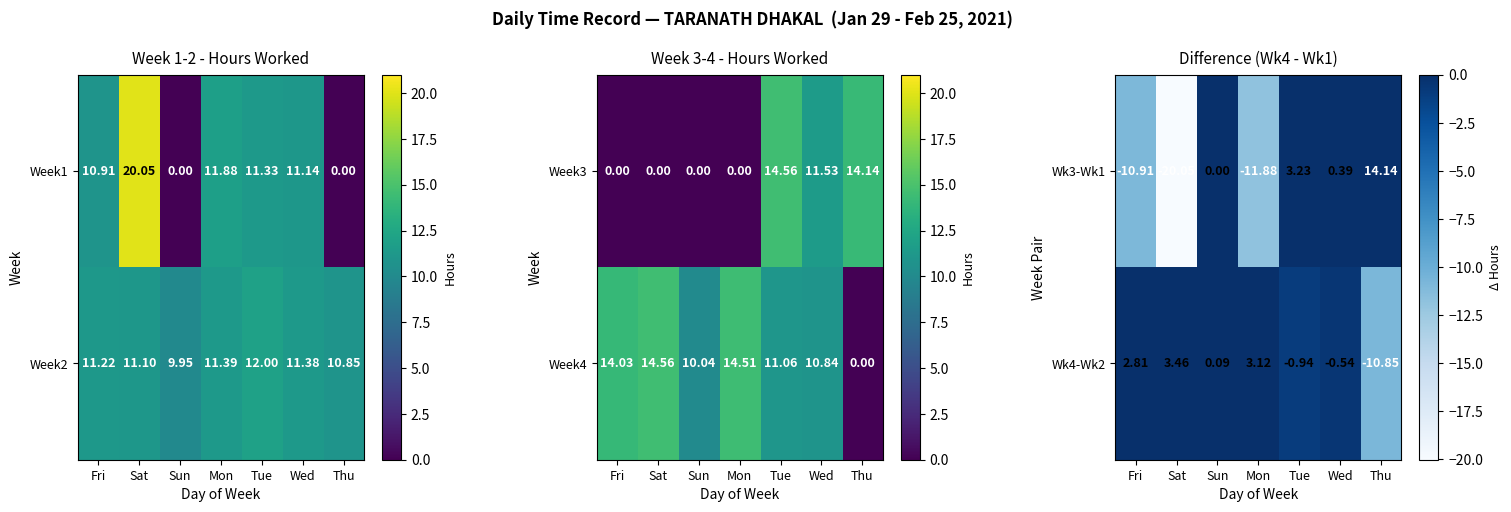

List the labels in order of Wk4-Wk2 value, smallest first.

Thu, Tue, Wed, Sun, Fri, Mon, Sat